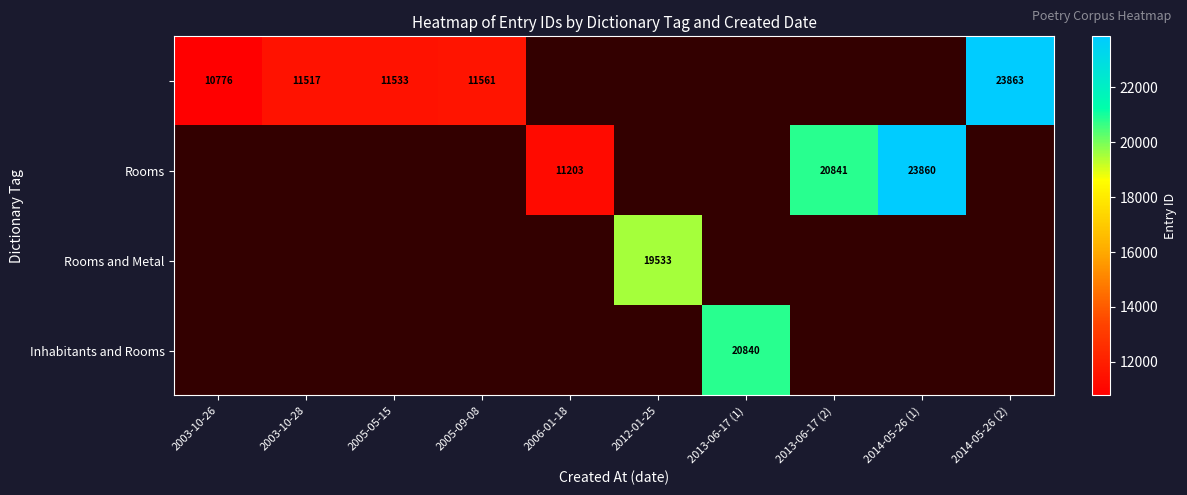

What is the maximum value shown in the chart?

23863.0